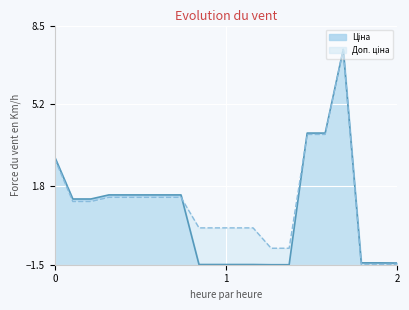

What is the total value across all series at 0?

5.9